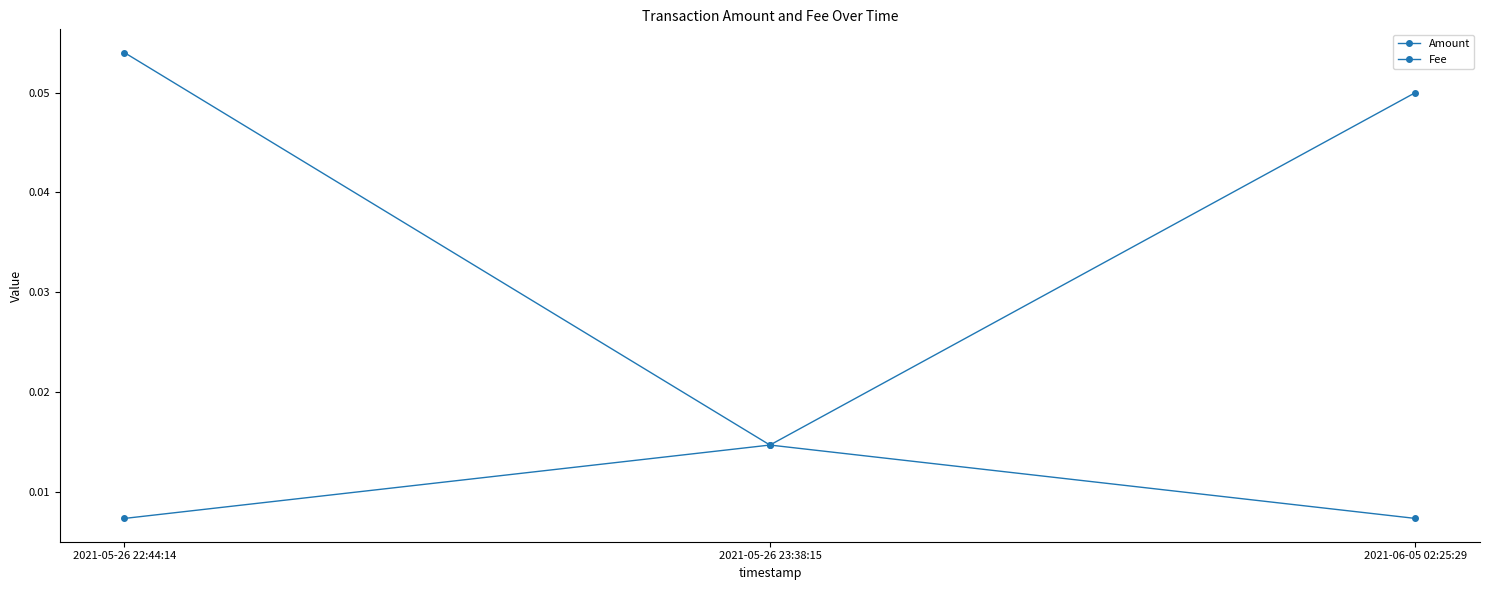

Does the chart have visible grid lines?

No